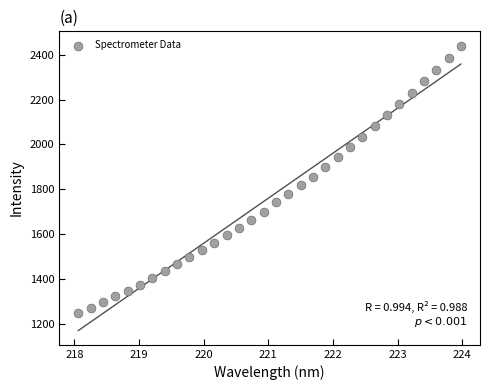

What is the range of Y values (max minus min)?

1194.7